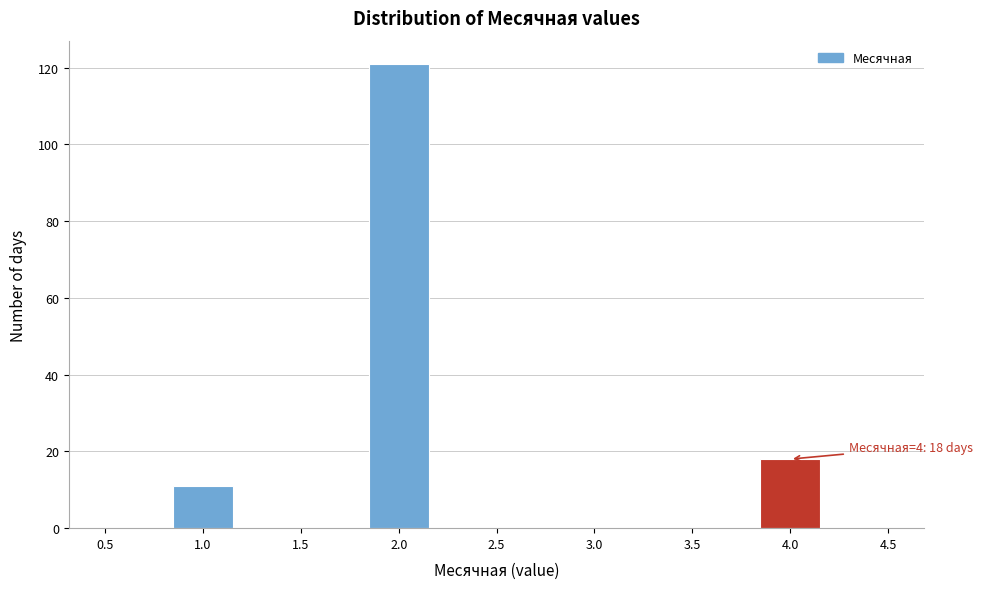

Which range on the x-axis has the tallest bar?

1.85 to 2.15